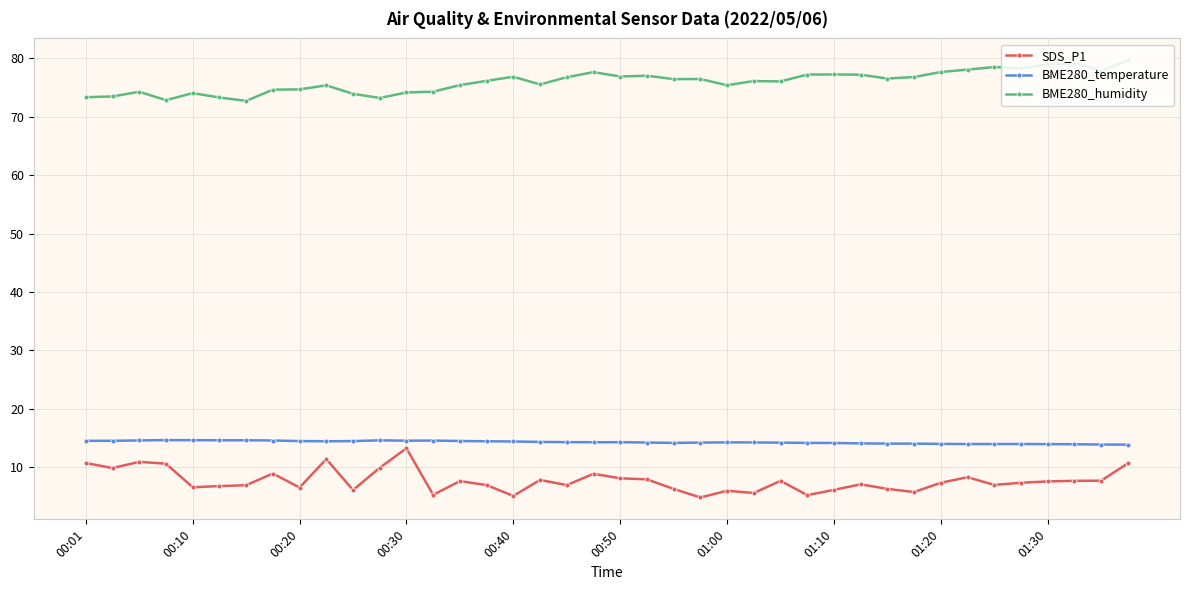

What is the maximum value shown in the chart?

79.7